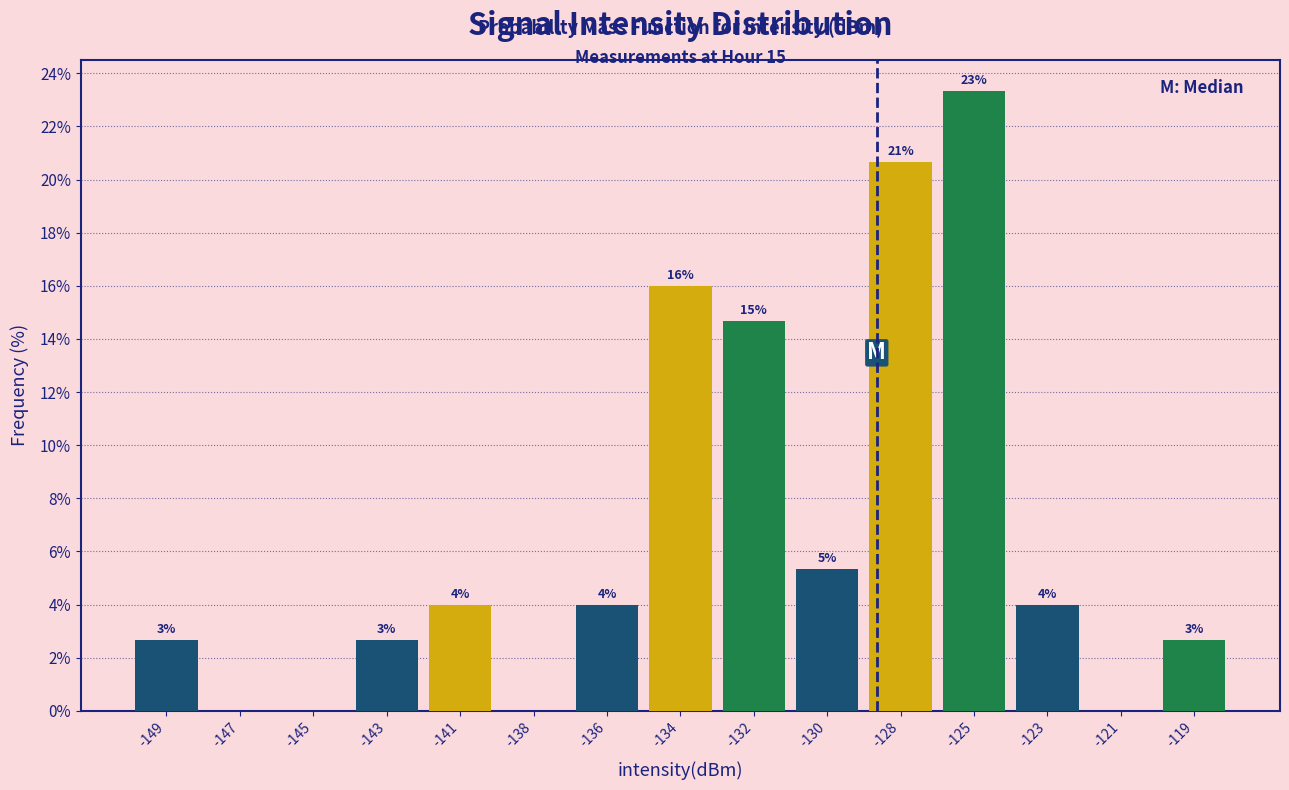

Are the bars horizontal?

No